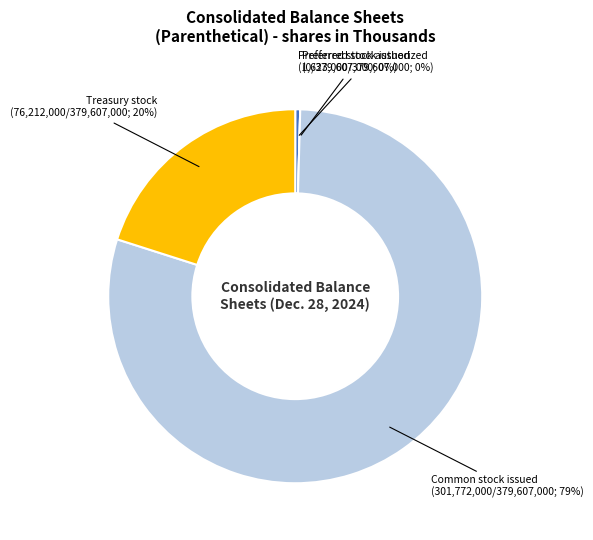

Which has a higher value, Common stock issued or Treasury stock?

Common stock issued